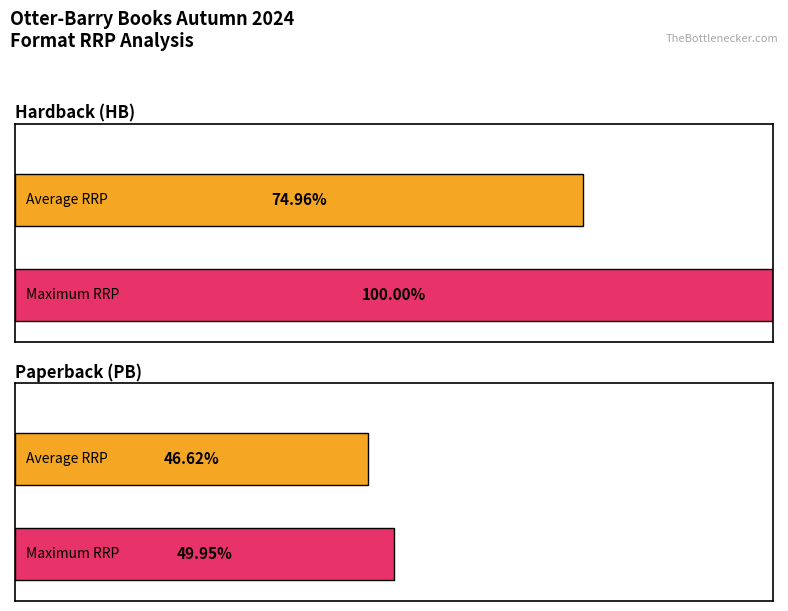

Which series has the largest total across all categories?

Hardback (HB)